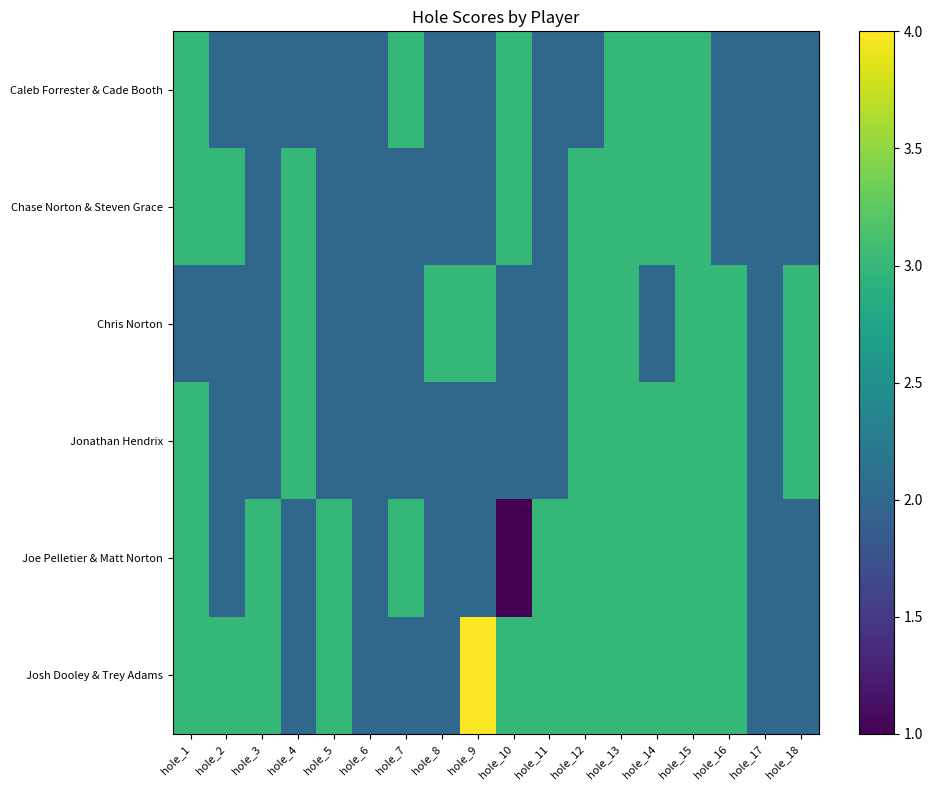

Reading left to right, transcribe all the data shown in this chart.

Caleb Forrester & Cade Booth: hole_1=3	hole_2=2	hole_3=2	hole_4=2	hole_5=2	hole_6=2	hole_7=3	hole_8=2	hole_9=2	hole_10=3	hole_11=2	hole_12=2	hole_13=3	hole_14=3	hole_15=3	hole_16=2	hole_17=2	hole_18=2
Chase Norton & Steven Grace: hole_1=3	hole_2=3	hole_3=2	hole_4=3	hole_5=2	hole_6=2	hole_7=2	hole_8=2	hole_9=2	hole_10=3	hole_11=2	hole_12=3	hole_13=3	hole_14=3	hole_15=3	hole_16=2	hole_17=2	hole_18=2
Chris Norton: hole_1=2	hole_2=2	hole_3=2	hole_4=3	hole_5=2	hole_6=2	hole_7=2	hole_8=3	hole_9=3	hole_10=2	hole_11=2	hole_12=3	hole_13=3	hole_14=2	hole_15=3	hole_16=3	hole_17=2	hole_18=3
Jonathan Hendrix: hole_1=3	hole_2=2	hole_3=2	hole_4=3	hole_5=2	hole_6=2	hole_7=2	hole_8=2	hole_9=2	hole_10=2	hole_11=2	hole_12=3	hole_13=3	hole_14=3	hole_15=3	hole_16=3	hole_17=2	hole_18=3
Joe Pelletier & Matt Norton: hole_1=3	hole_2=2	hole_3=3	hole_4=2	hole_5=3	hole_6=2	hole_7=3	hole_8=2	hole_9=2	hole_10=1	hole_11=3	hole_12=3	hole_13=3	hole_14=3	hole_15=3	hole_16=3	hole_17=2	hole_18=2
Josh Dooley & Trey Adams: hole_1=3	hole_2=3	hole_3=3	hole_4=2	hole_5=3	hole_6=2	hole_7=2	hole_8=2	hole_9=4	hole_10=3	hole_11=3	hole_12=3	hole_13=3	hole_14=3	hole_15=3	hole_16=3	hole_17=2	hole_18=2